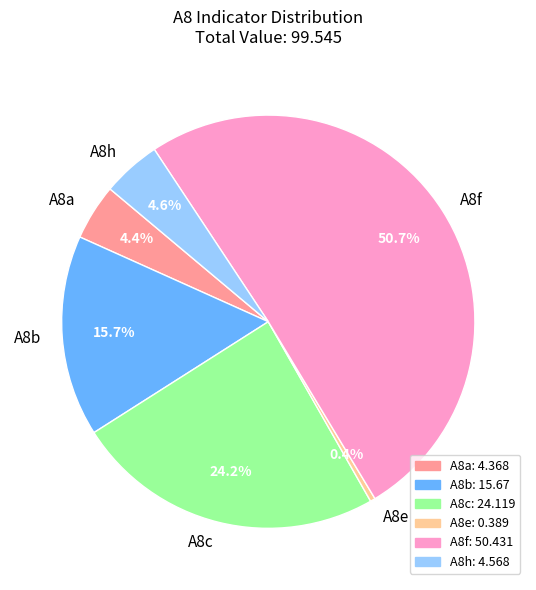

Approximately how many times larger is the value at A8h compared to A8b?

0.3